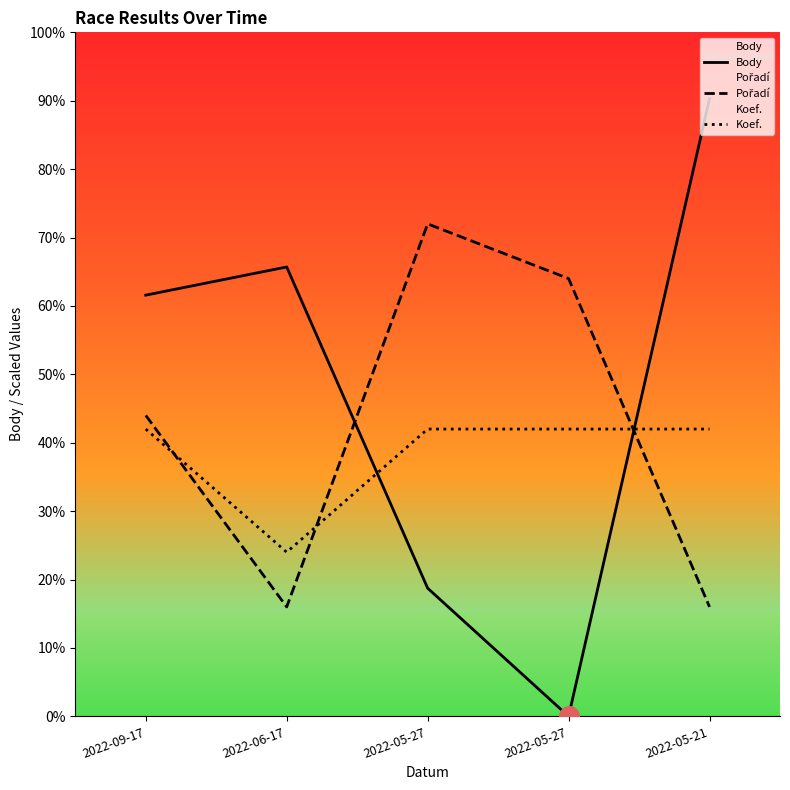

What are all the series names shown in the legend?

Body, Pořadí, Koef.